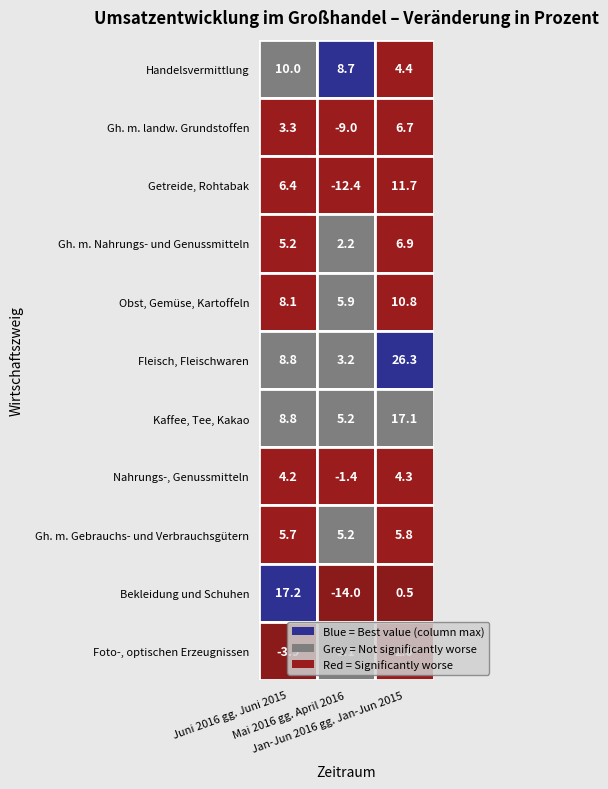

Between Gh. m. landw. Grundstoffen and Getreide, Rohtabak, which series saw the biggest shift?

Getreide, Rohtabak